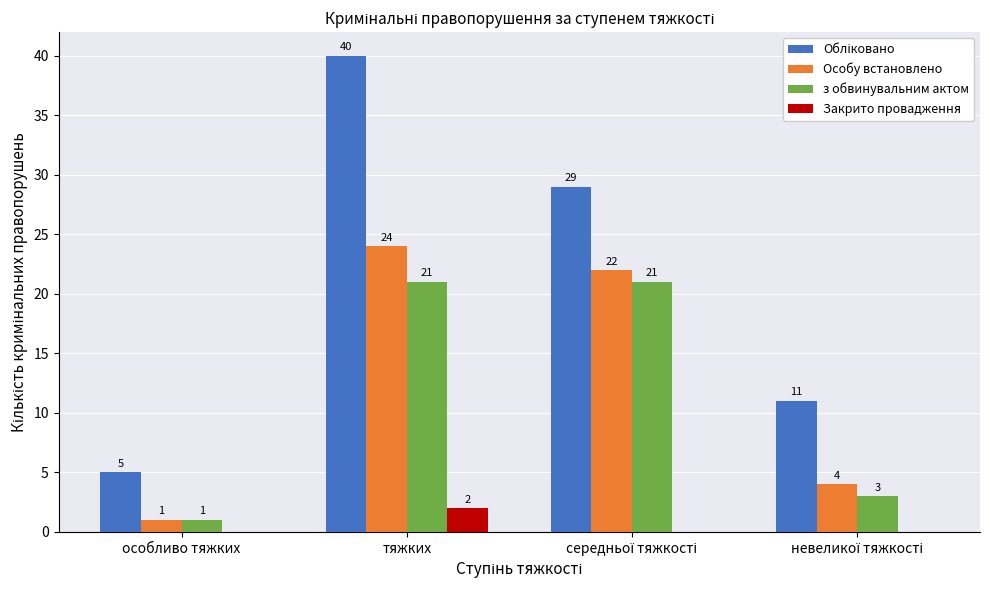

Are the bars grouped side by side (vs. stacked)?

Yes